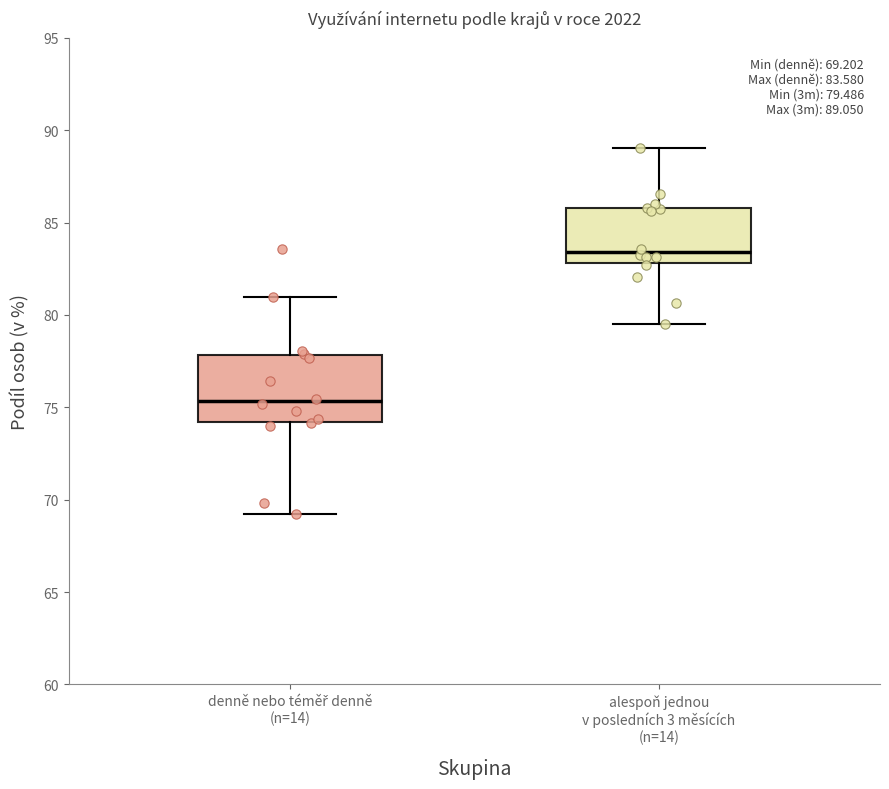

Which box has the highest median line?

alespoň jednou v posledních 3 měsících (n=14)